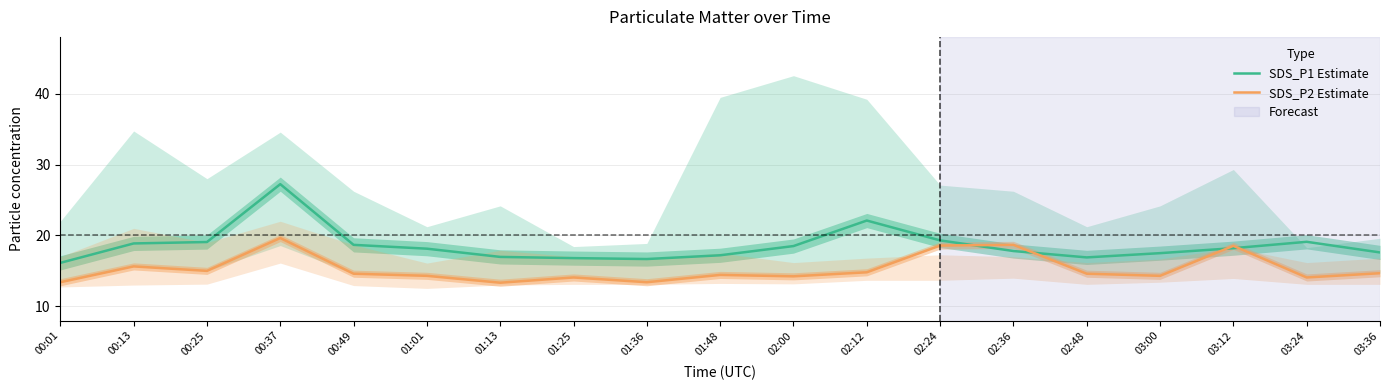

At which label does SDS_P2 Estimate reach its minimum?

01:13